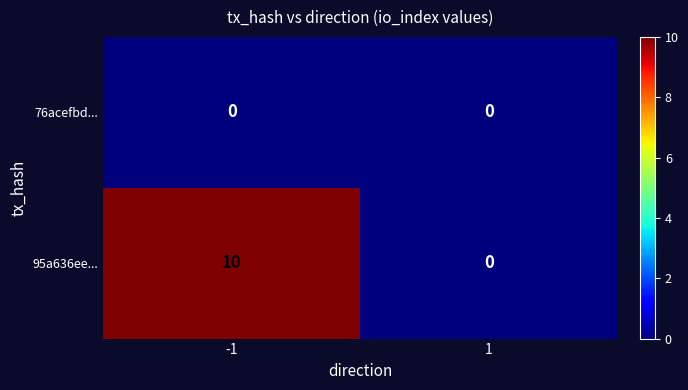

What is the difference between the 95a636ee... values at -1 and 1?

10